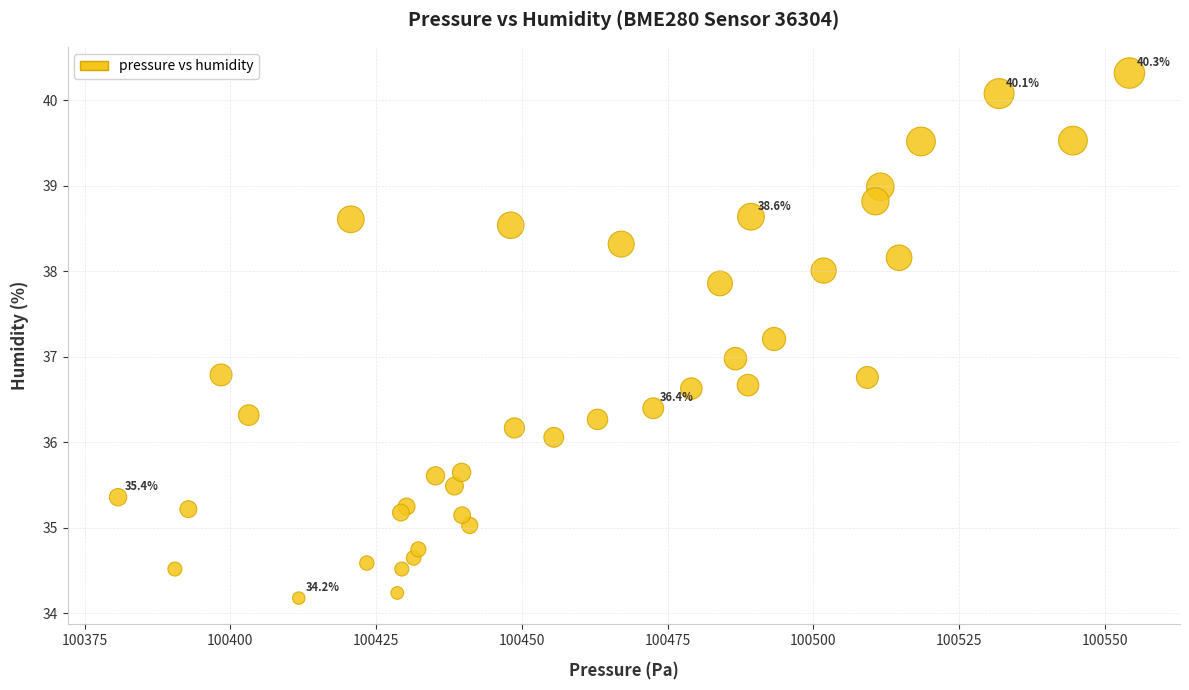

What is the range of Y values (max minus min)?

6.1